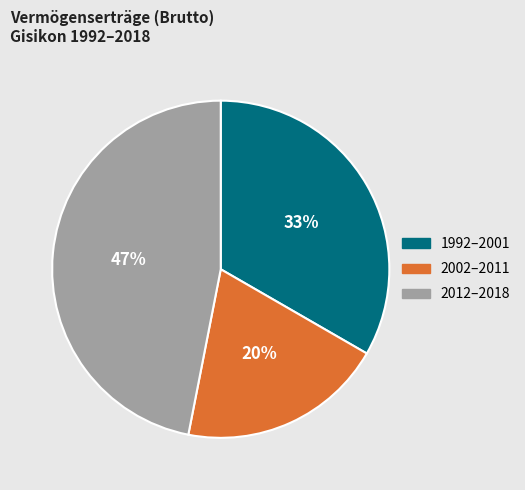

How many slices are in this pie chart?

3